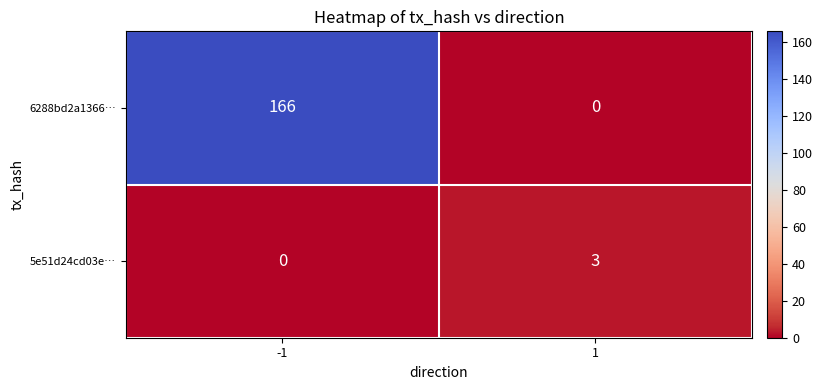

Count the number of data series in this chart.

2